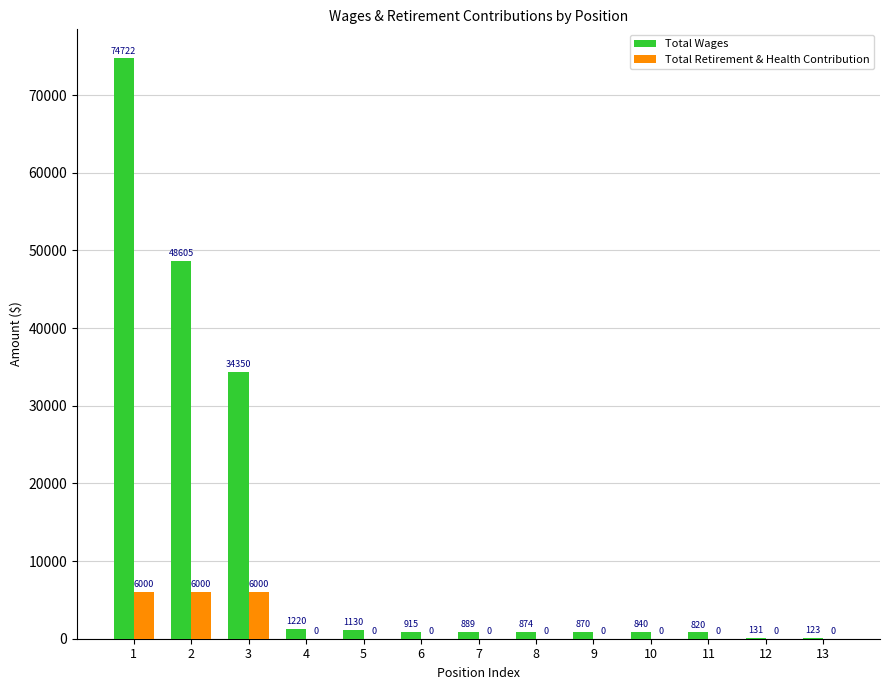

Reading right to left, transcribe all the data shown in this chart.

Total Wages: 123	131	820	840	870	874	889	915	1130	1220	34350	48605	74722
Total Retirement & Health Contribution: 0	0	0	0	0	0	0	0	0	0	6000	6000	6000